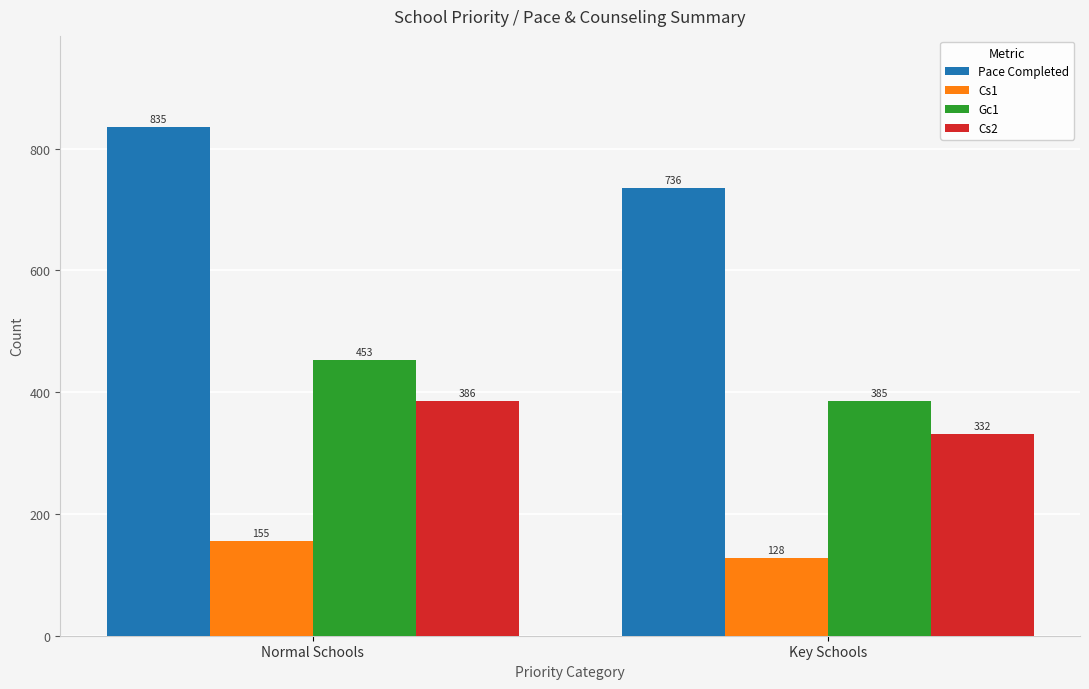

What is the label of the 1st bar from the left?

Normal Schools